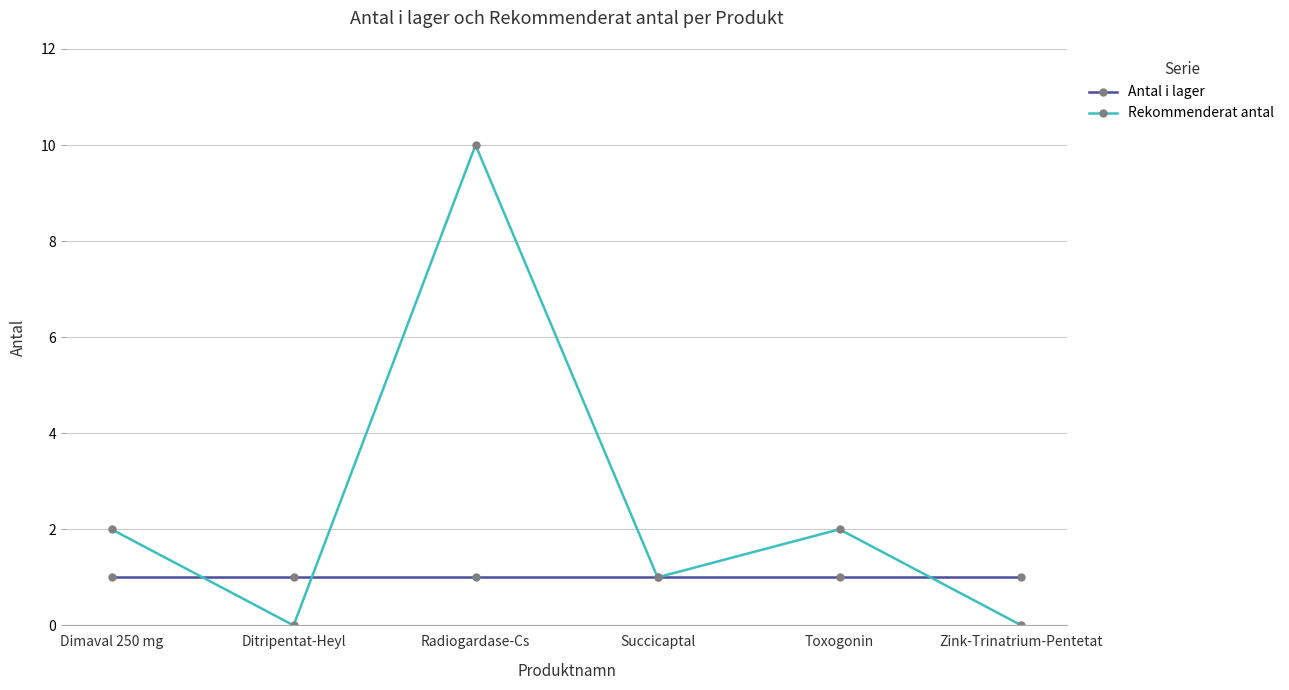

What are all the series names shown in the legend?

Antal i lager, Rekommenderat antal